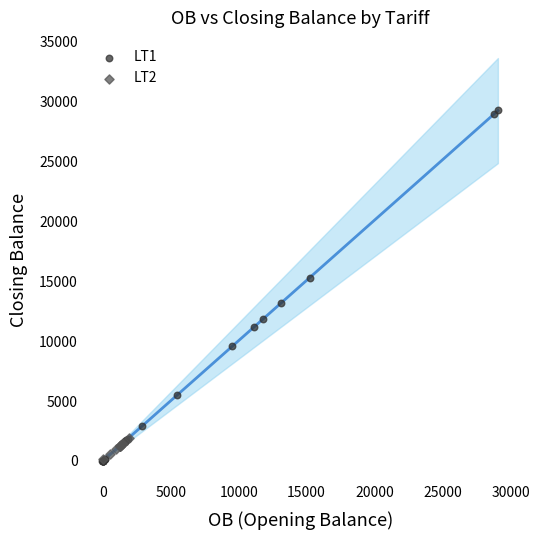

Which series has the largest Y range (max minus min)?

LT1